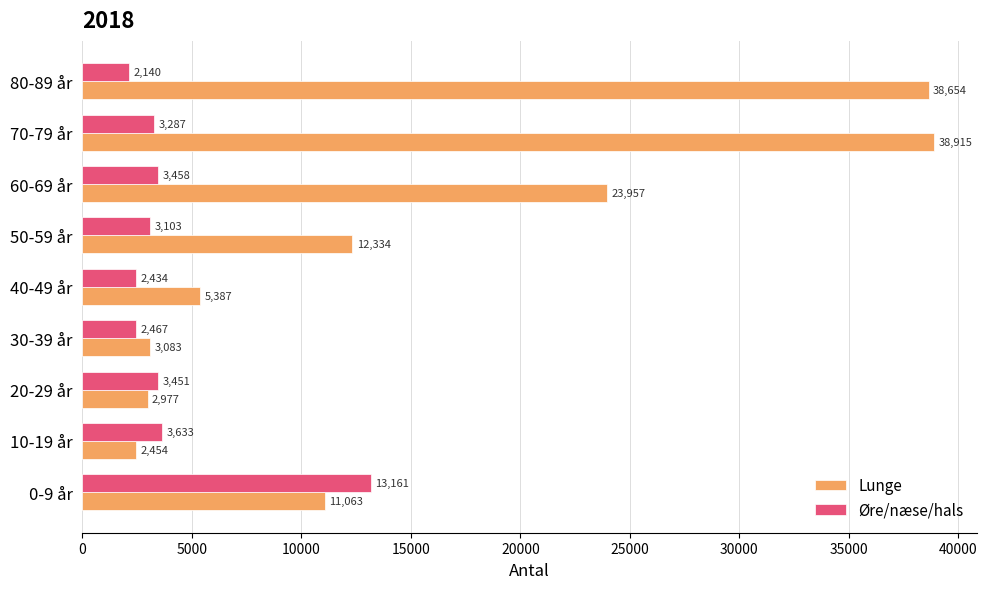

Which series has the largest total across all categories?

Lunge